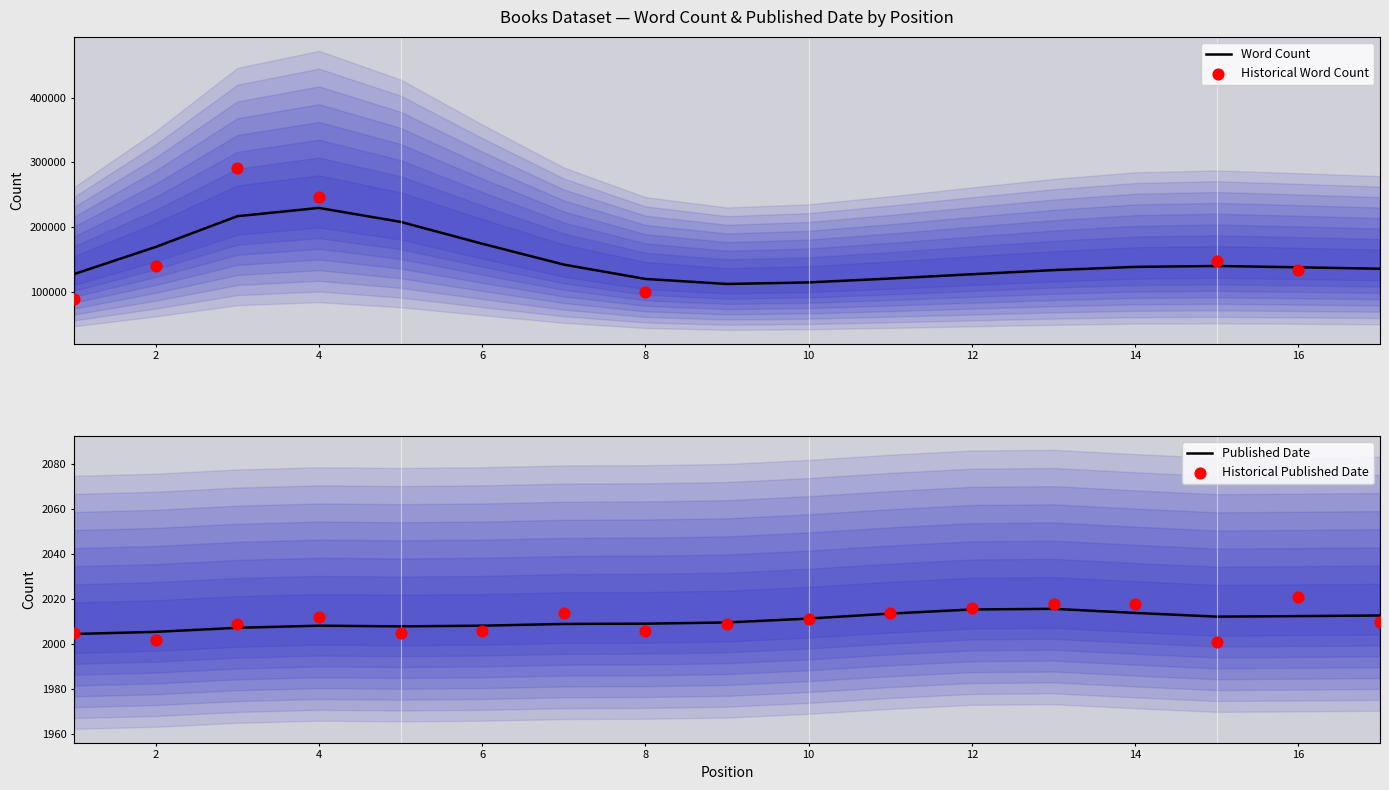

Which has a higher value, 14 or 17?

14